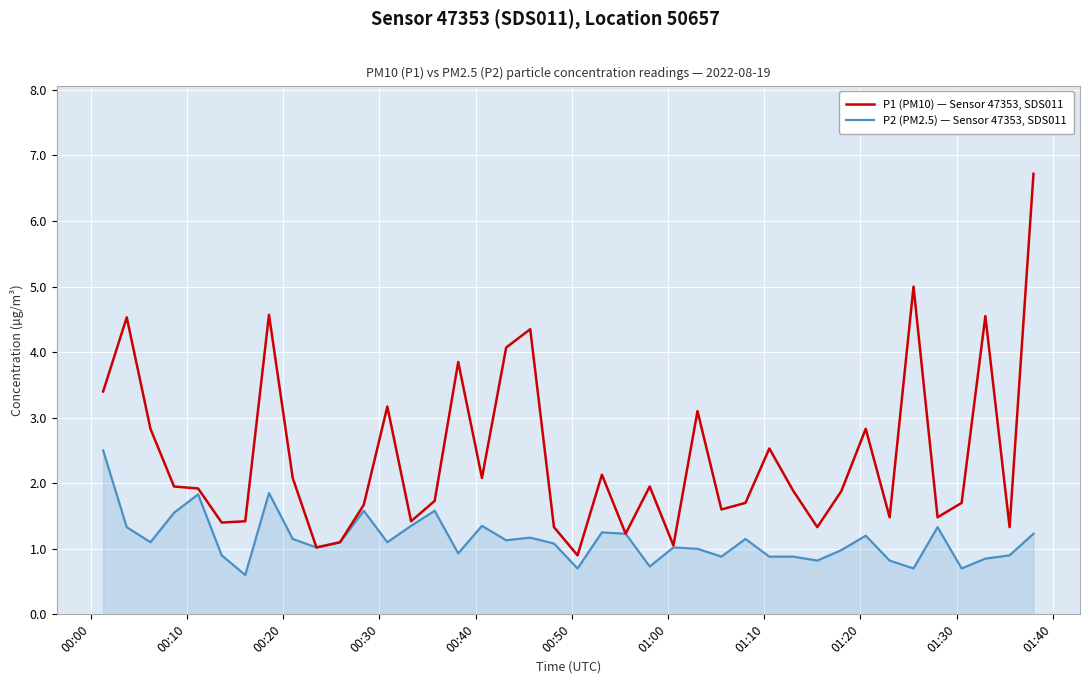

Which series has the largest total across all categories?

P1 (PM10) — Sensor 47353, SDS011